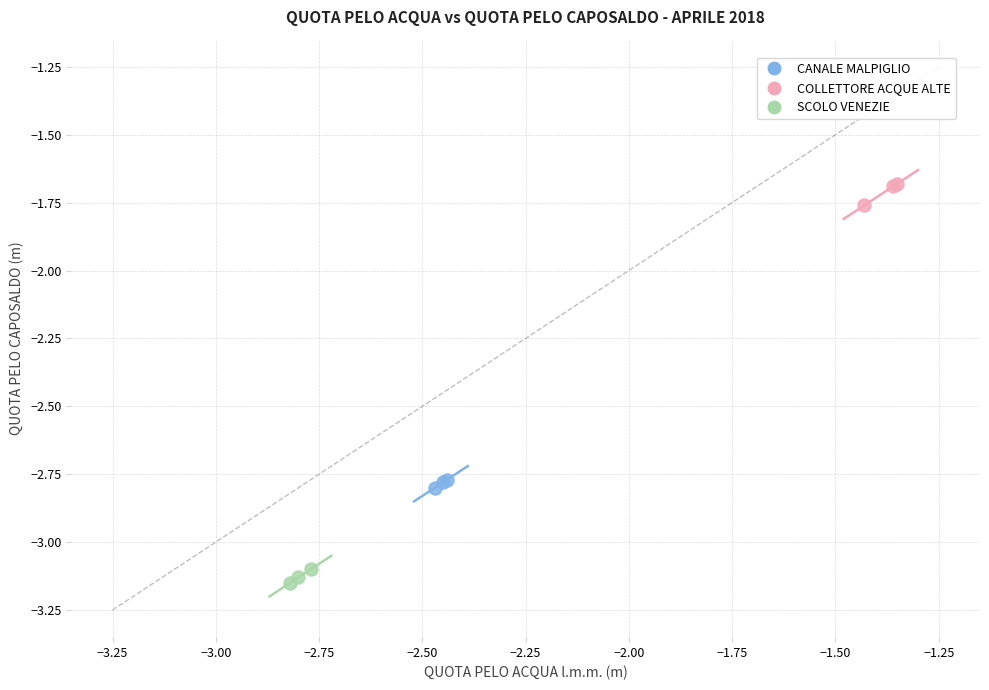

What are all the series names shown in the legend?

CANALE MALPIGLIO, COLLETTORE ACQUE ALTE, SCOLO VENEZIE